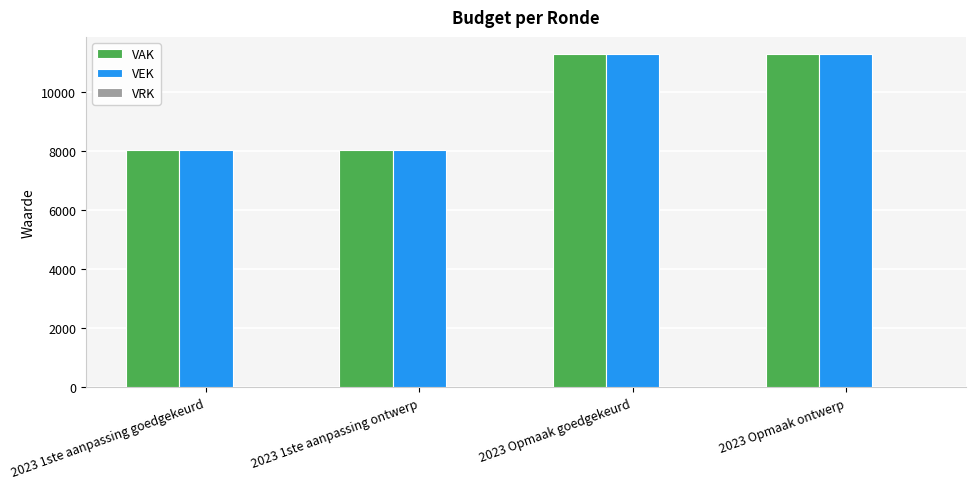

What is the label of the 4th bar from the right?

2023 1ste aanpassing goedgekeurd